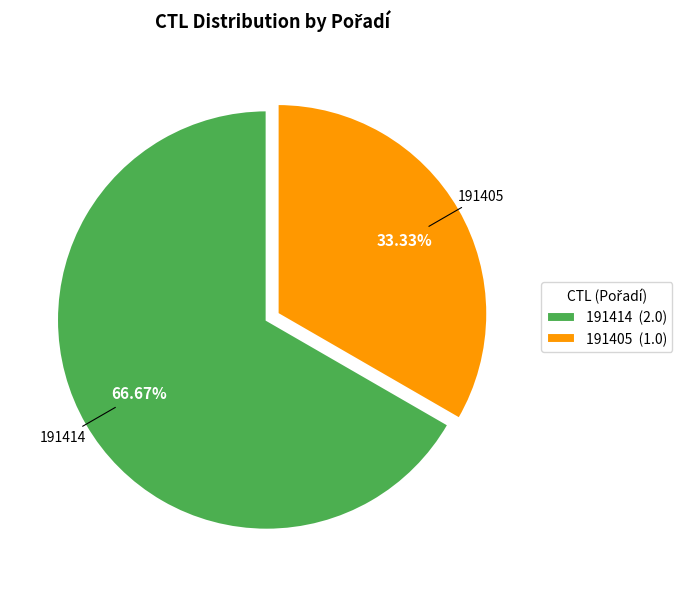

To the nearest percent, what portion does 191414 represent?

67%